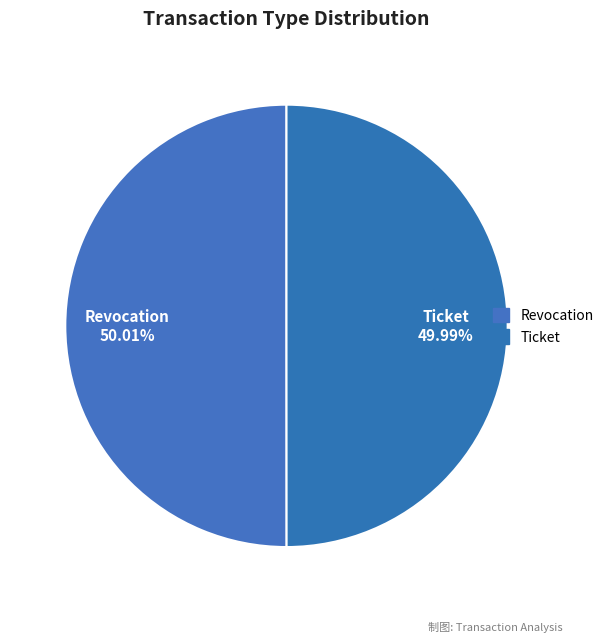

To the nearest percent, what is the average slice percentage?

50%